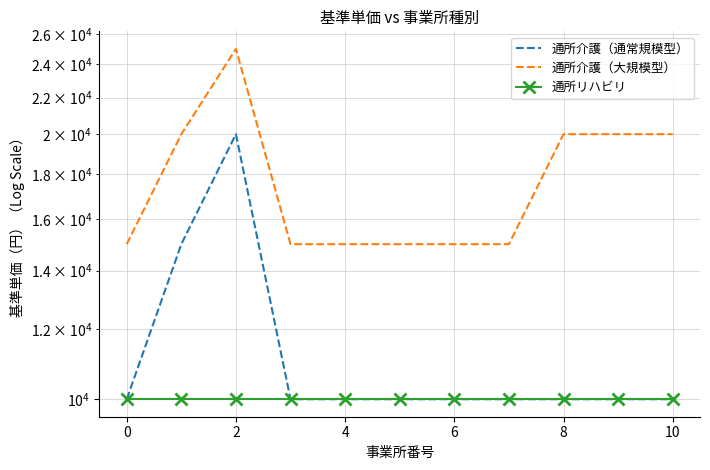

Which has a higher value, 10 or 4?

10